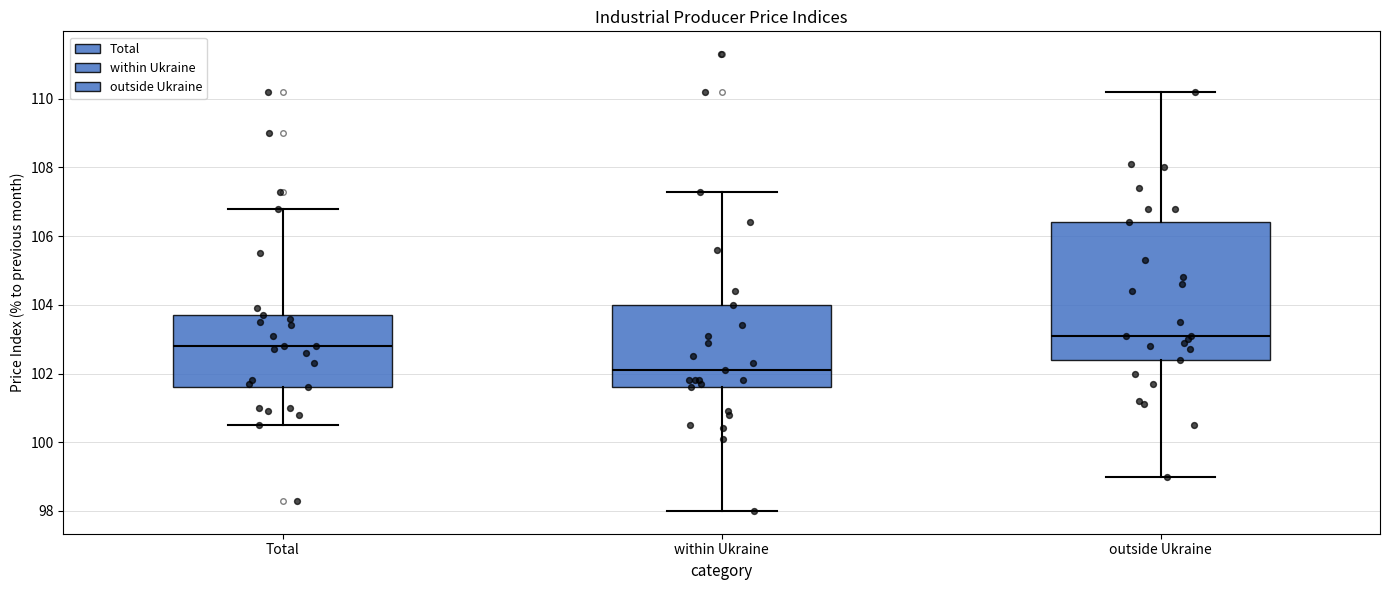

Reading left to right, transcribe this box plot: for each box, give where its median line is, the range the box spans, and where its two whiskers end, as read against the y-axis. The values are not printed on the chart, so give them approximately, as read against the axis.

Total: median 102.8, box 101.6 to 103.8, whiskers 100.6 to 106.8
within Ukraine: median 102.2, box 101.6 to 104.0, whiskers 98.0 to 107.4
outside Ukraine: median 103.2, box 102.4 to 106.4, whiskers 99.0 to 110.2